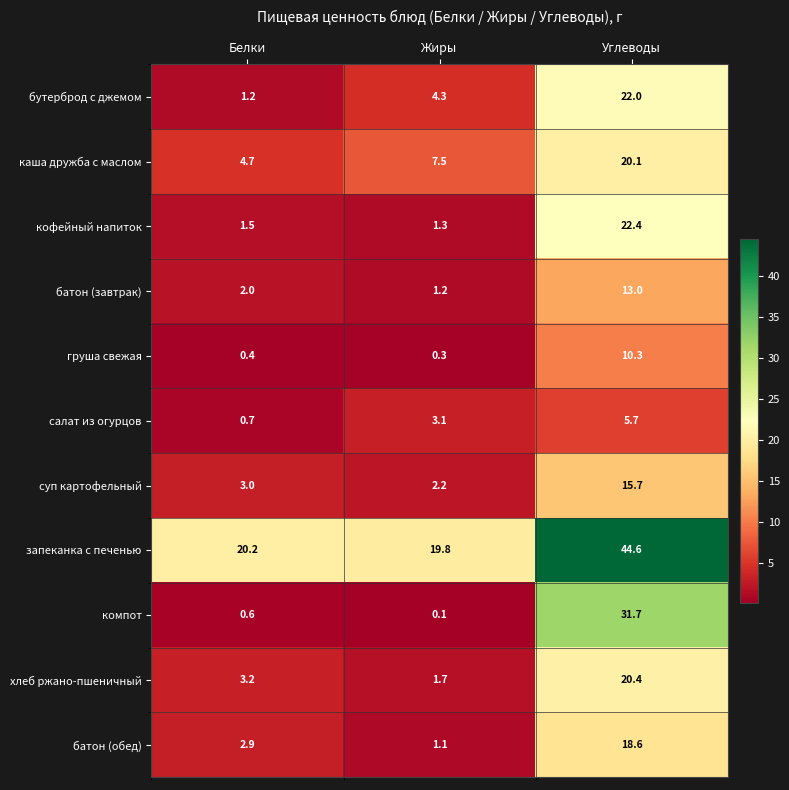

Which series has the largest total across all categories?

запеканка с печенью